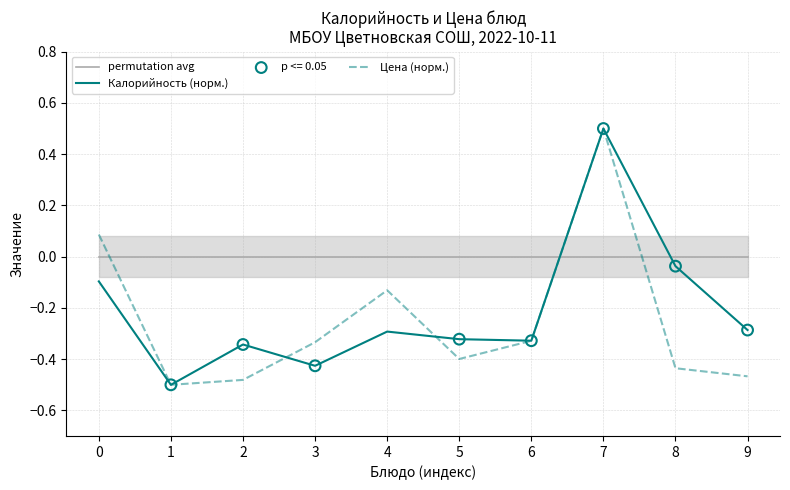

Is the value of permutation avg at 5 greater than the value of Цена (норм.) at 2?

Yes